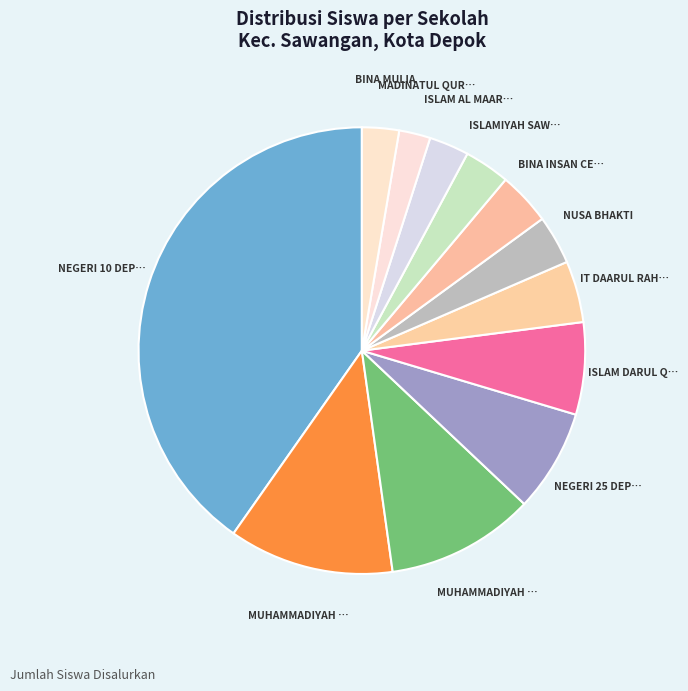

Count the number of slices in the pie.

12